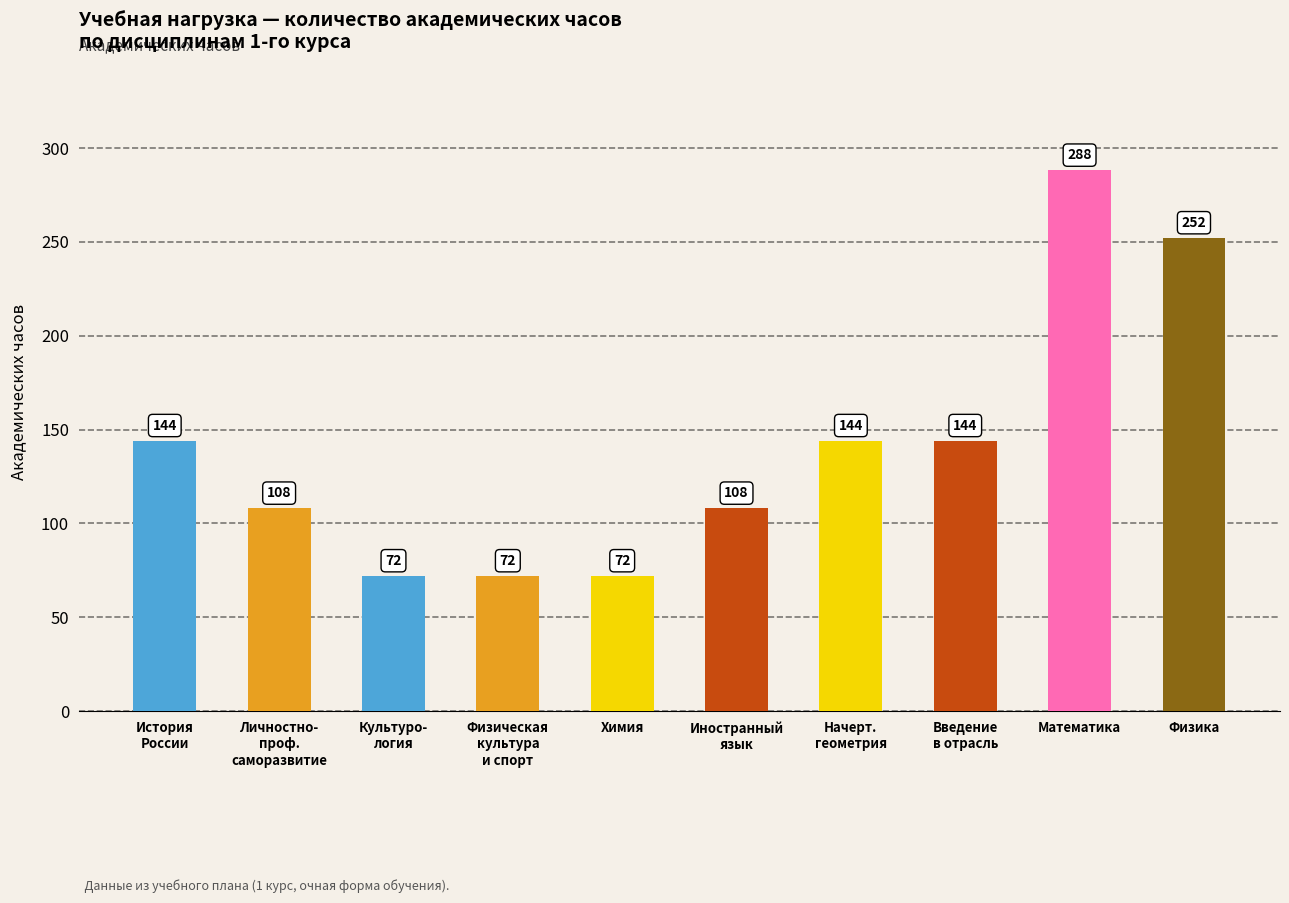

What is the sum of all values?

1404